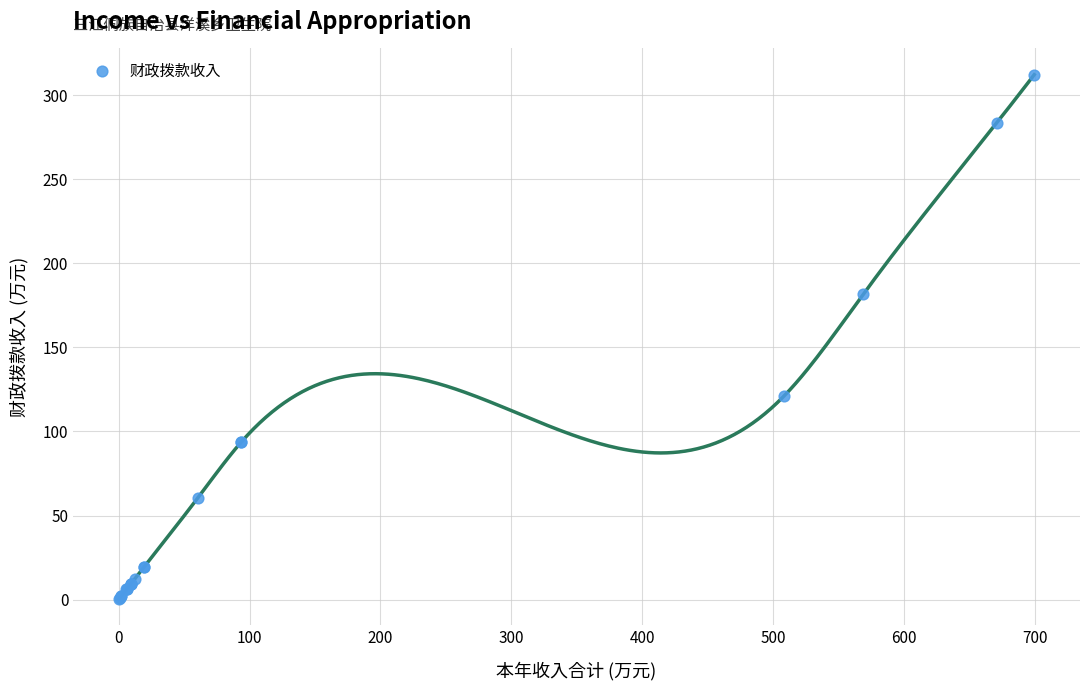

What Y value in the scatter plot is closest to 156?

181.6